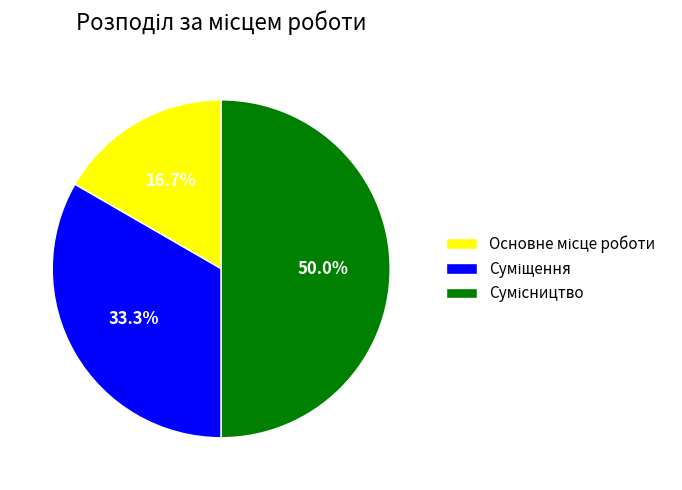

Is Сумісництво the majority of the pie?

No